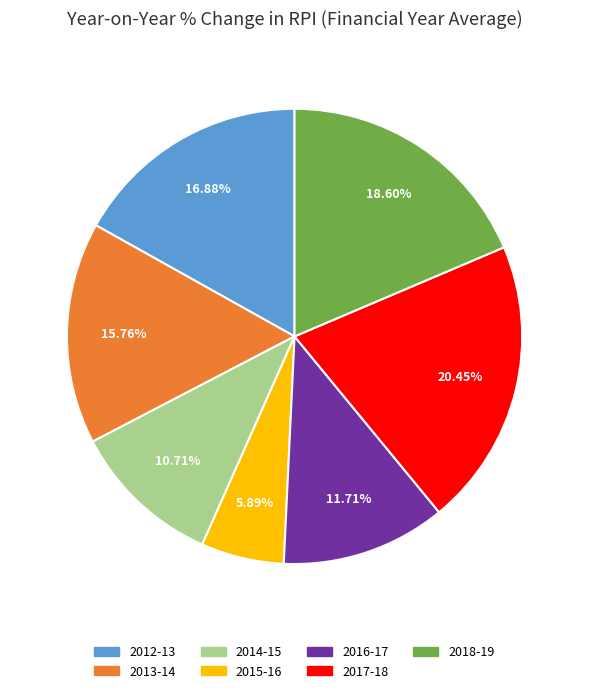

How many slices are in this pie chart?

7